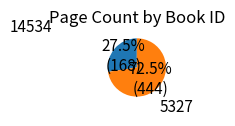

Is 14534 the majority of the pie?

No